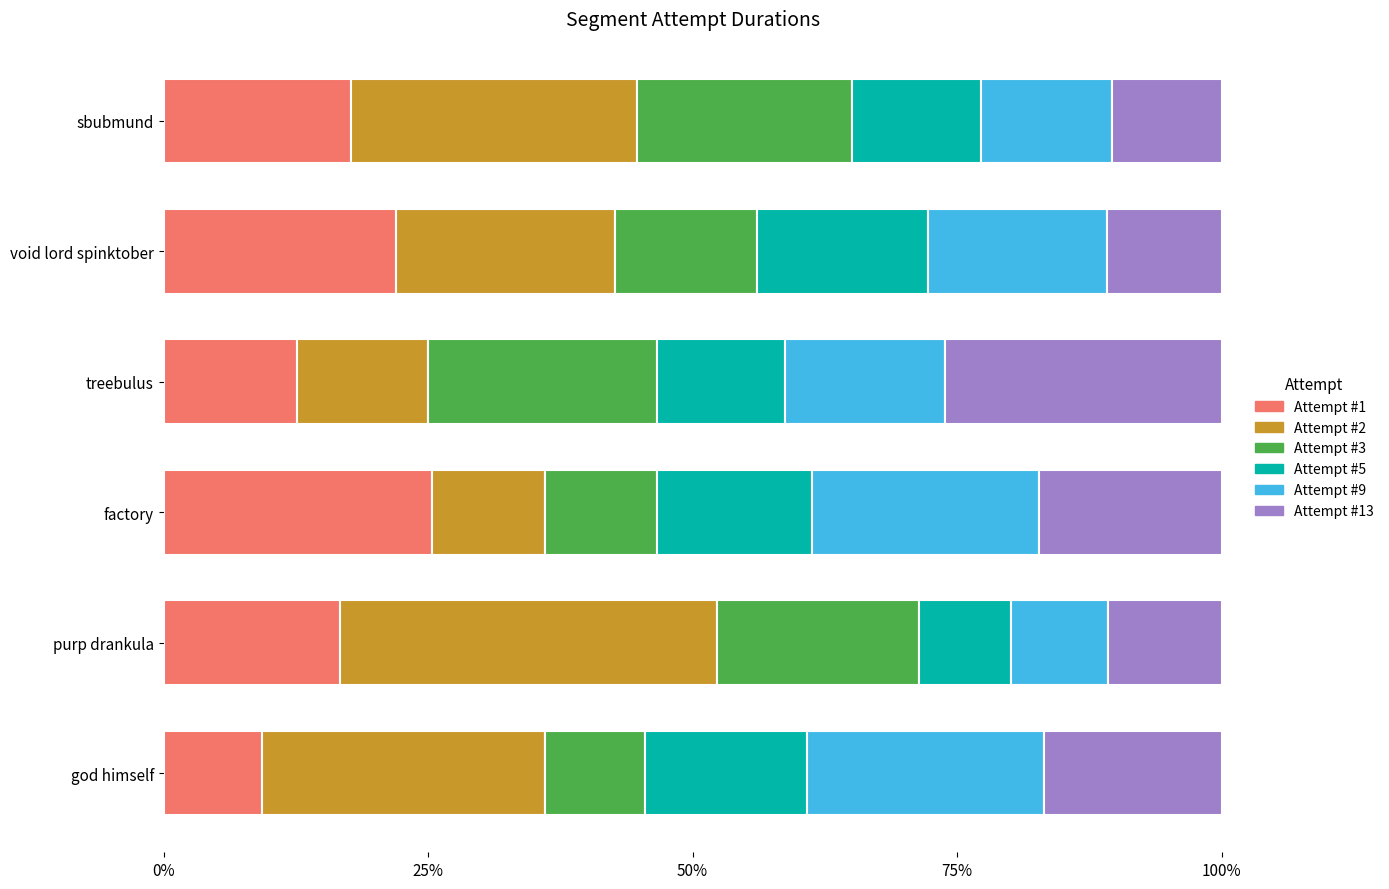

What is the difference between the maximum and minimum values in the Attempt #1 series?

16.1